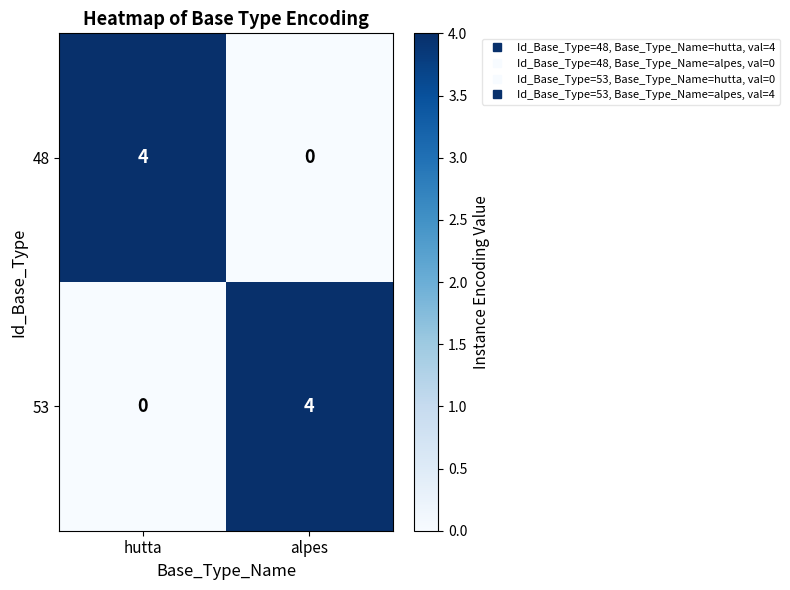

What is the difference between the highest and lowest values at hutta?

4